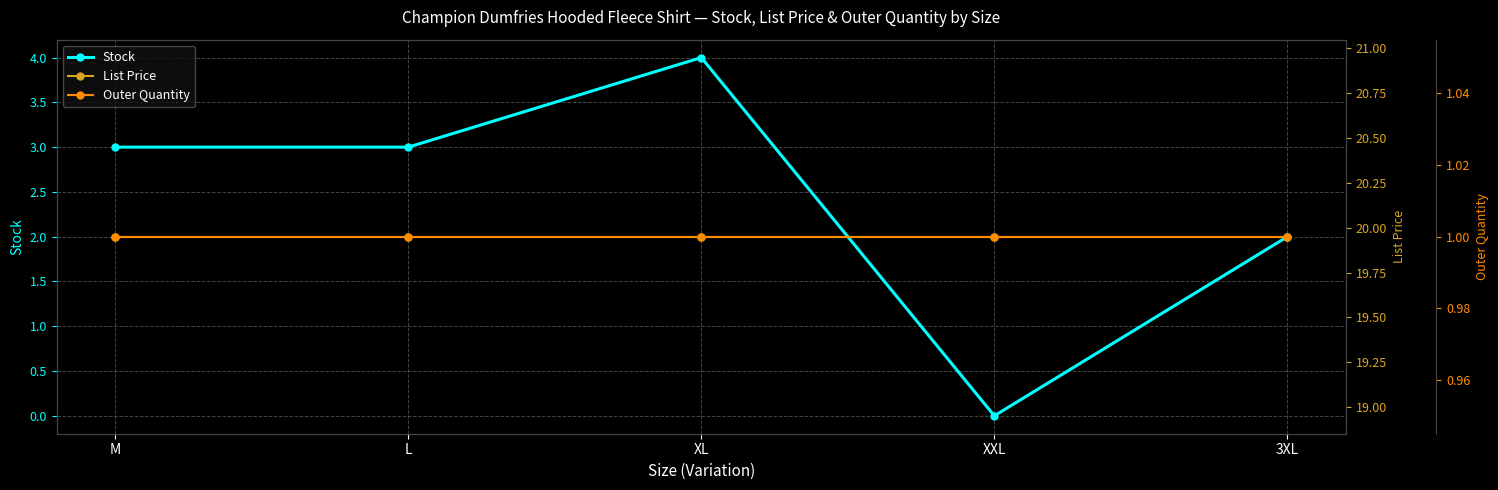

Count the number of categories in the chart.

5